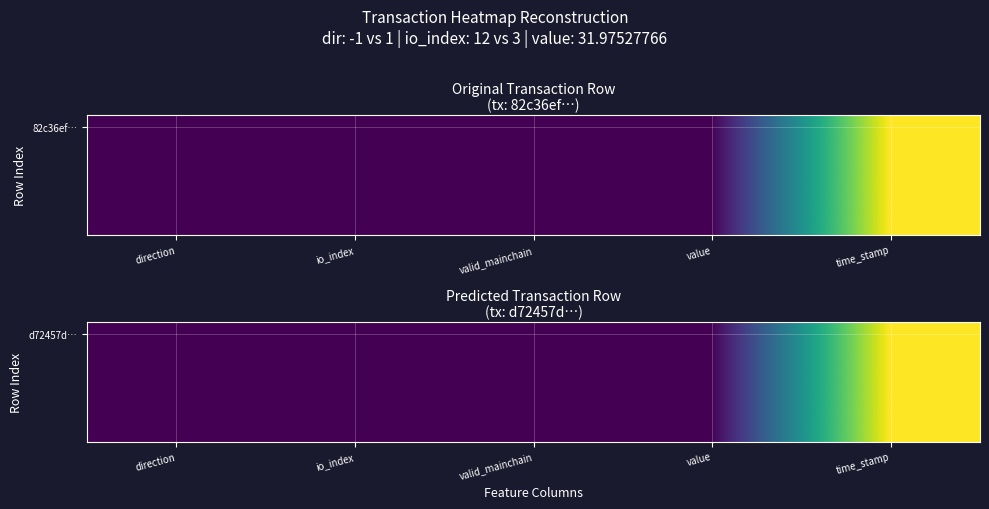

How many values are above zero?

3